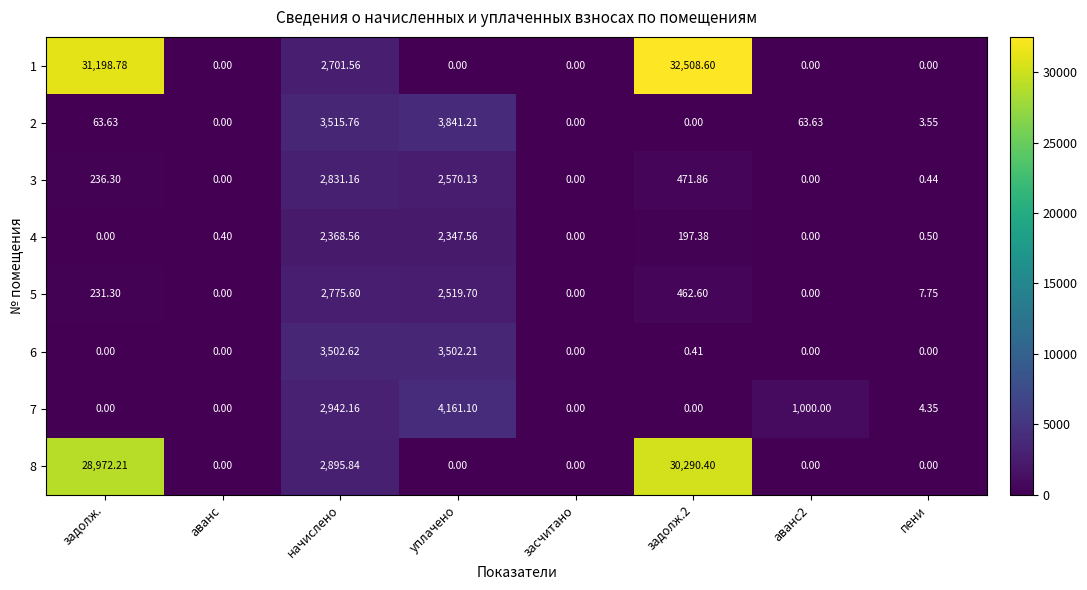

At which label does 7 first exceed 4?

начислено